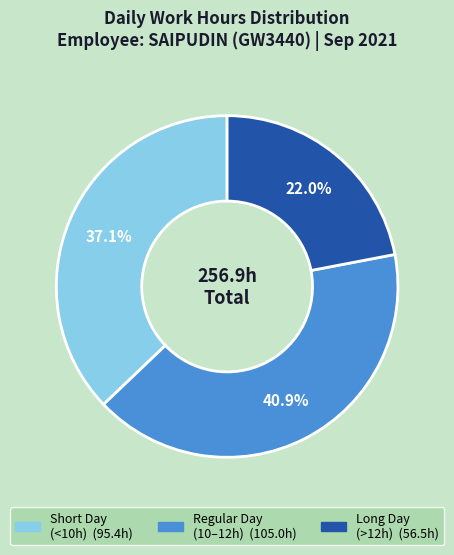

Is there a majority slice in this chart?

No